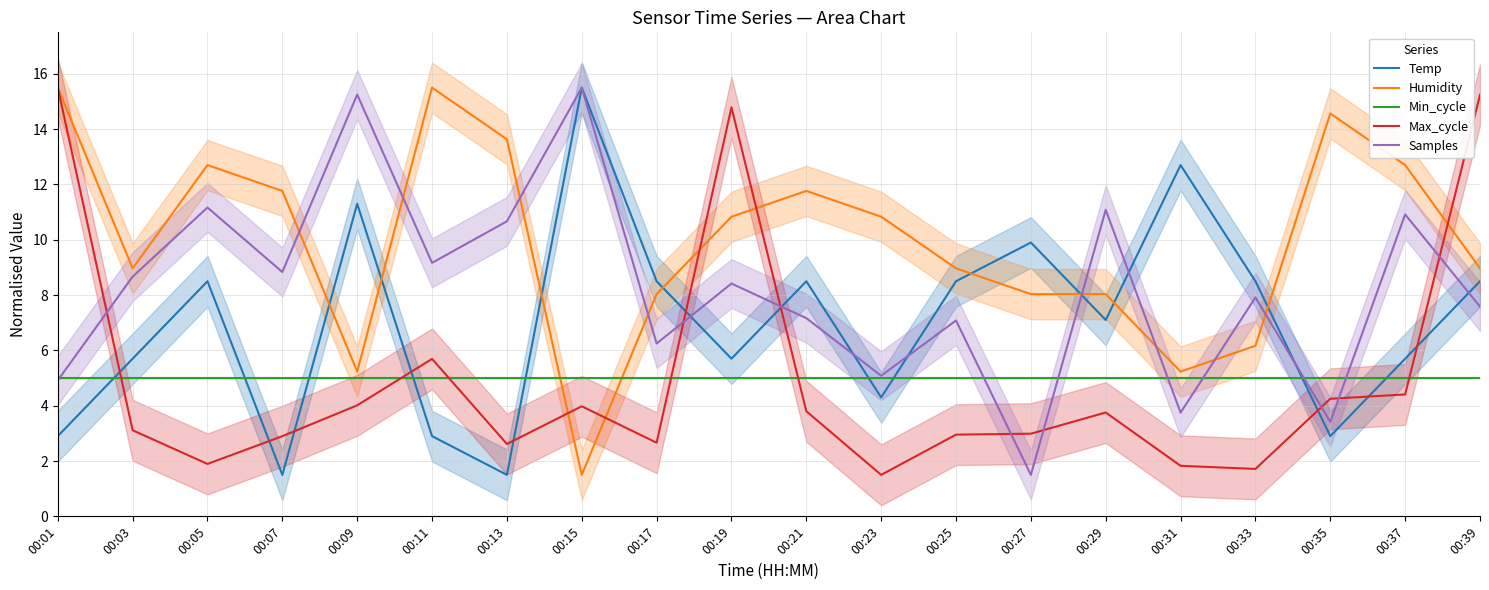

Count the number of data series in this chart.

5